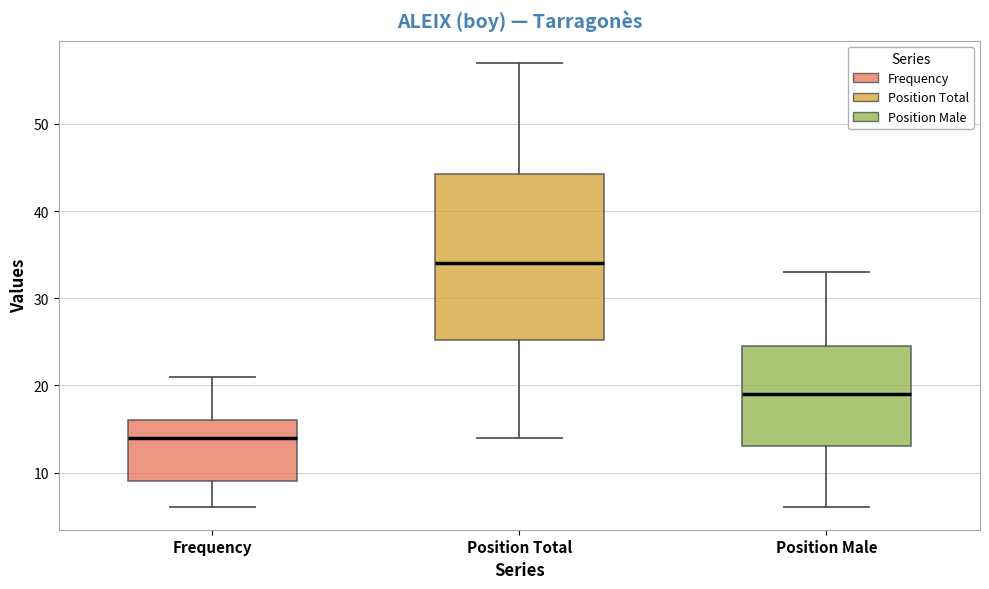

Reading left to right, transcribe this box plot: for each box, give where its median line is, the range the box spans, and where its two whiskers end, as read against the y-axis. The values are not printed on the chart, so give them approximately, as read against the axis.

Frequency: median 14, box 9 to 16, whiskers 6 to 21
Position Total: median 34, box 25 to 44, whiskers 14 to 57
Position Male: median 19, box 13 to 25, whiskers 6 to 33